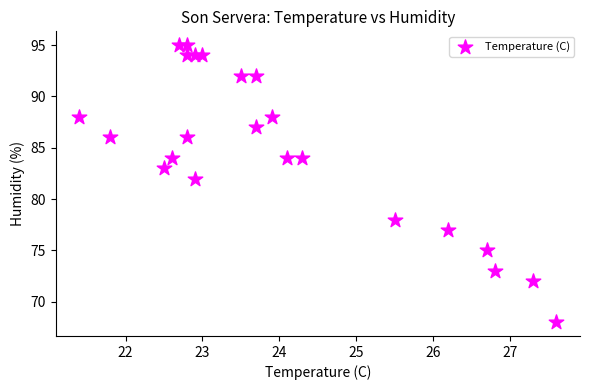

What Y value in the scatter plot is closest to 81?

82